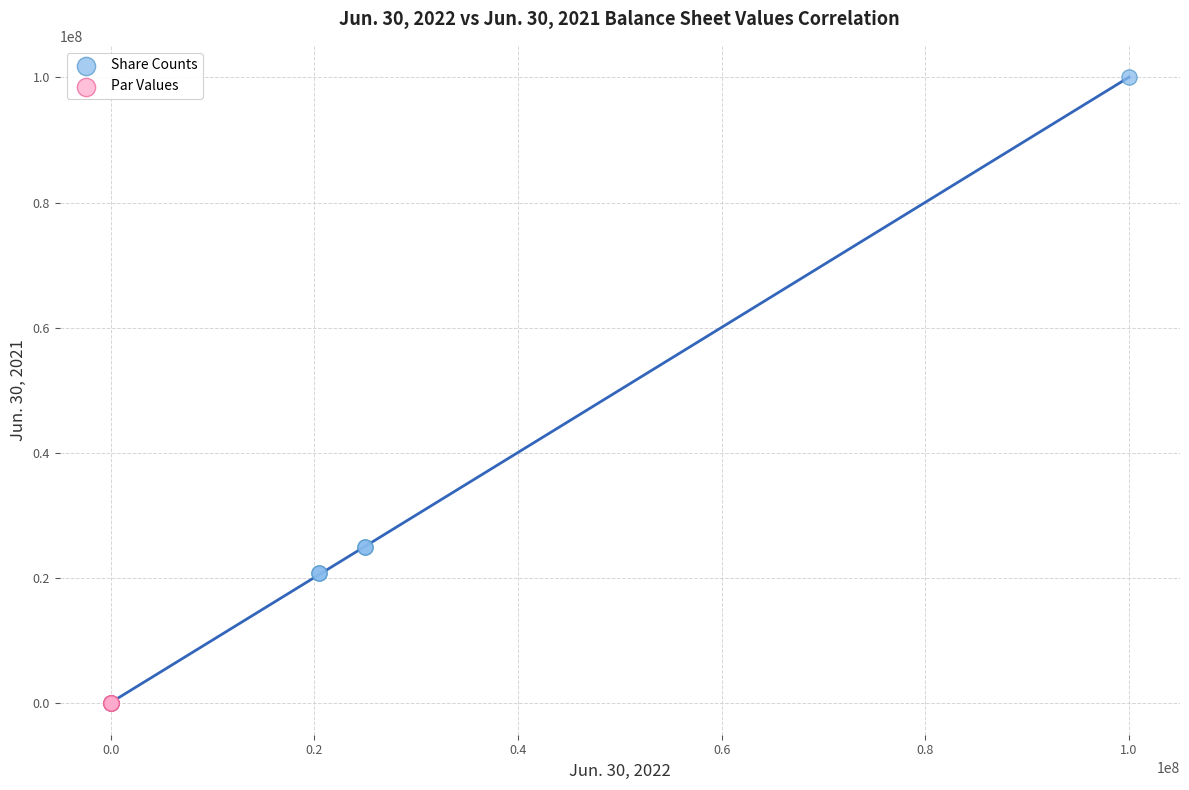

Which series reaches the maximum Y coordinate?

Share Counts